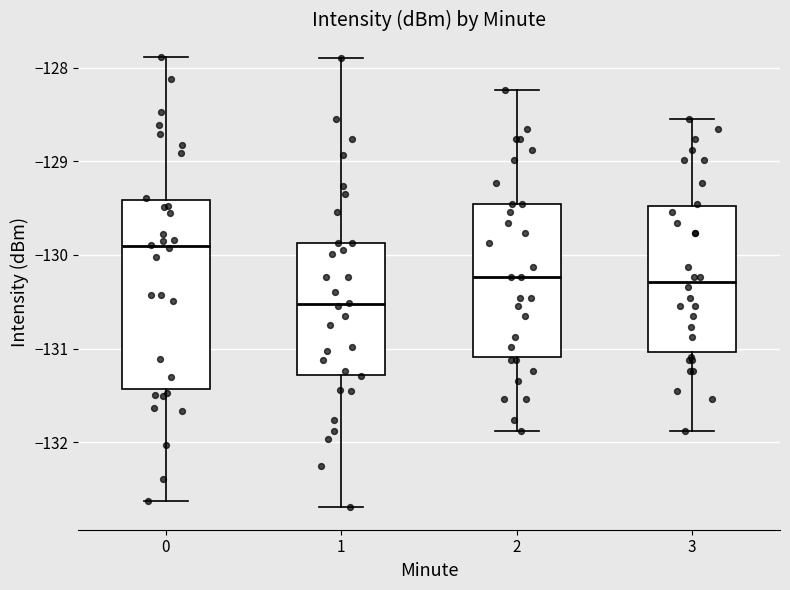

Which box's median line is the highest?

0